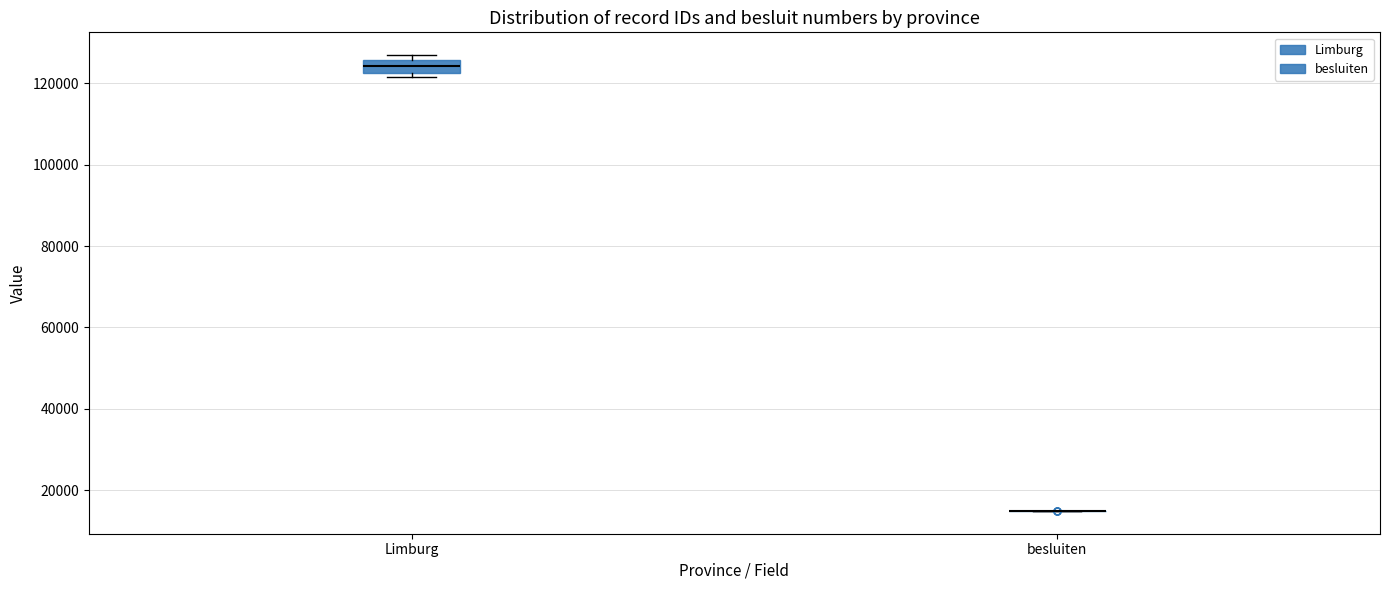

Which box is the tallest, from its lower edge to its upper edge?

Limburg